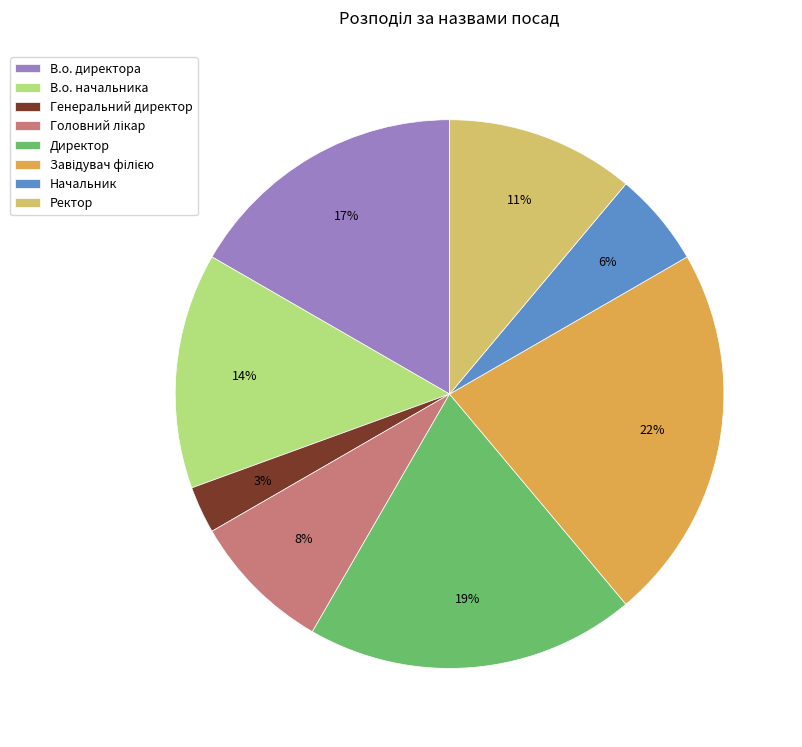

The Директор slice represents 33% of the pie. True or false?

False